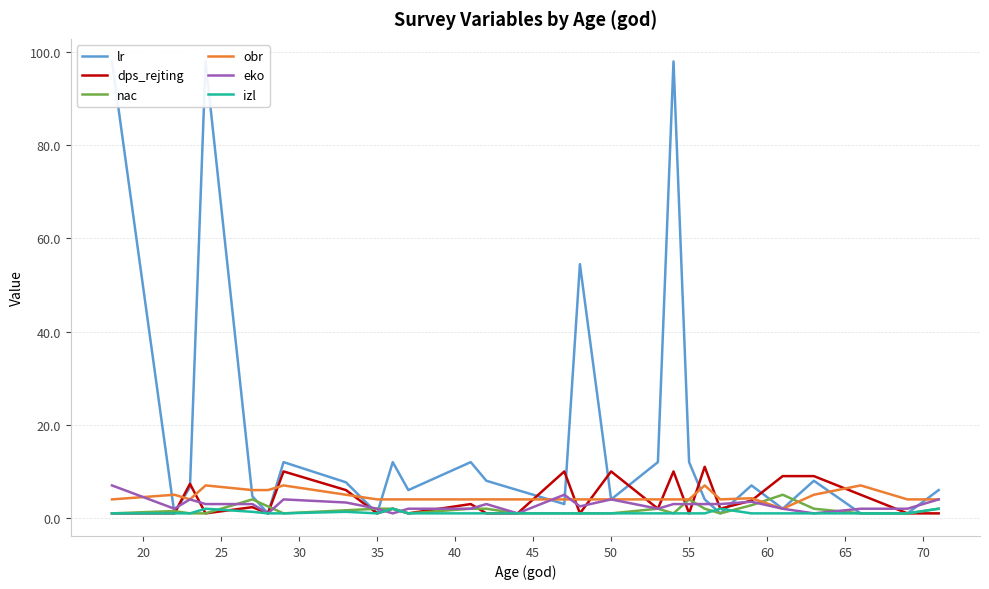

What is the highest value of the eko series?

7.0